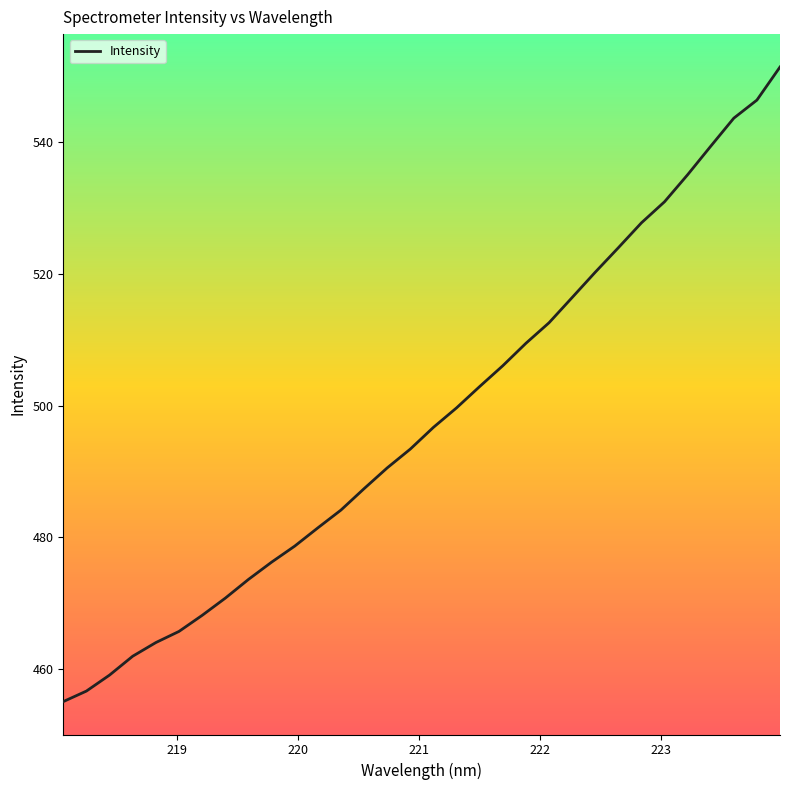

What is the greatest value displayed?

551.5